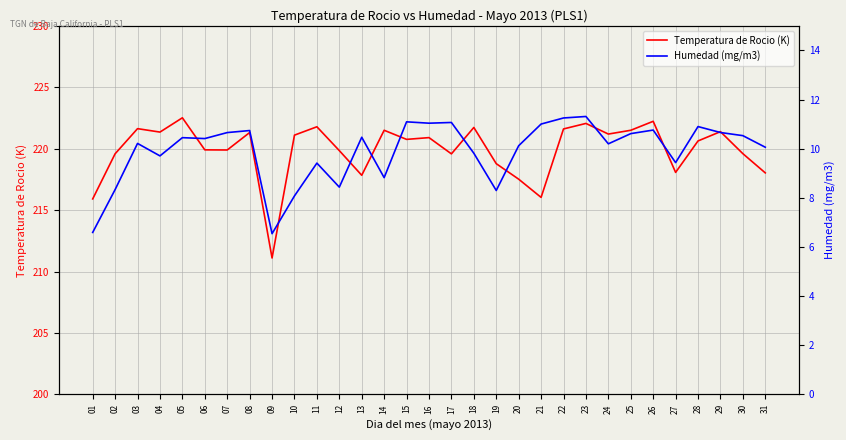

How many interior local valleys does the Humedad (mg/m3) series have?

9